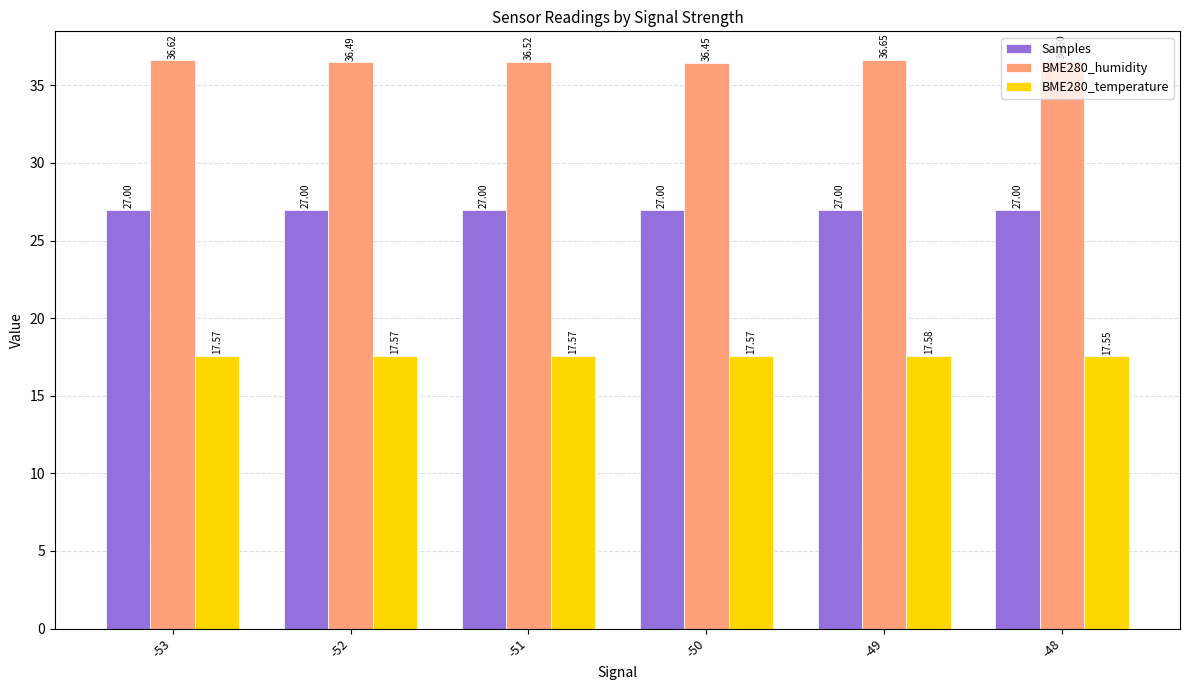

At how many categories does at least one series exceed 31?

6